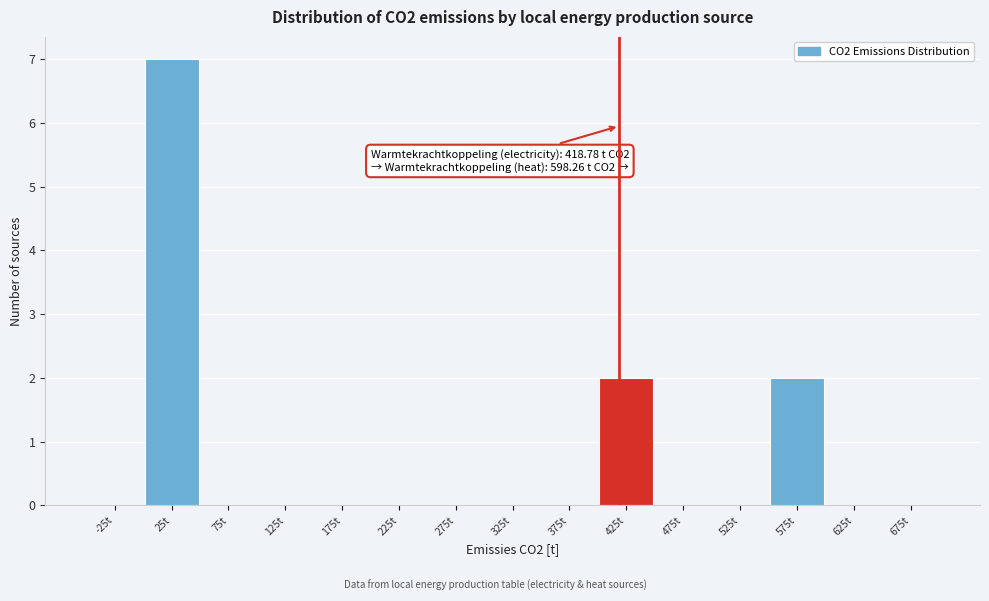

Which range on the x-axis has the tallest bar?

0 to 50